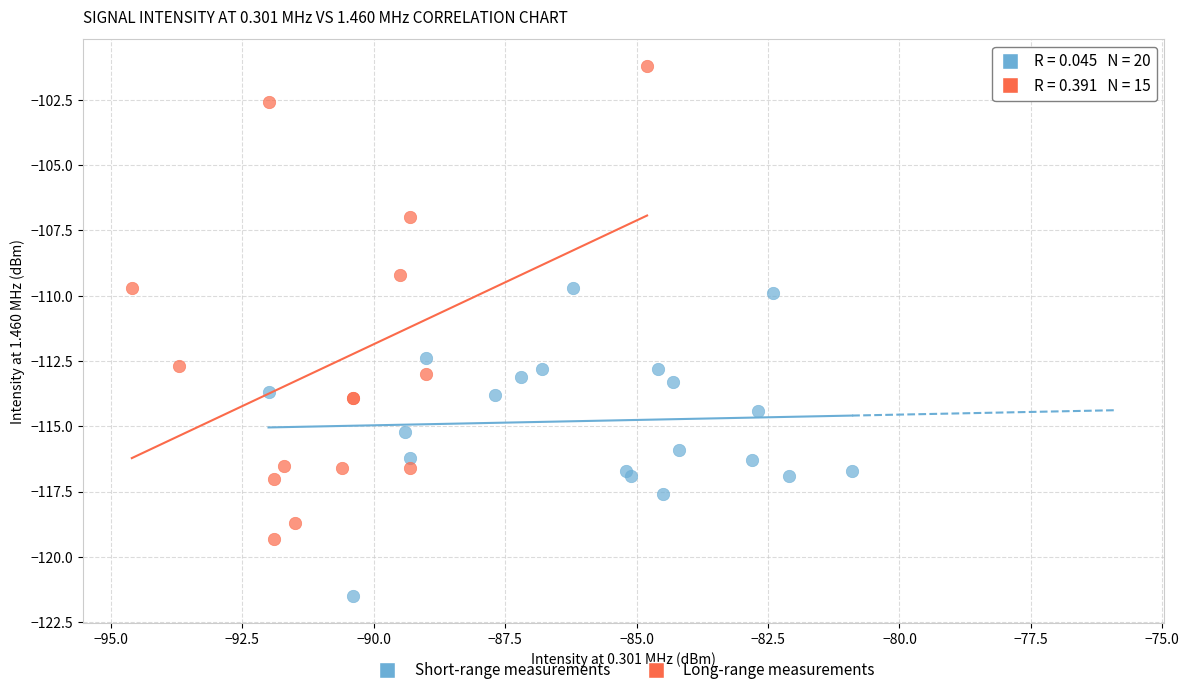

What are all the series names shown in the legend?

Short-range measurements, Long-range measurements